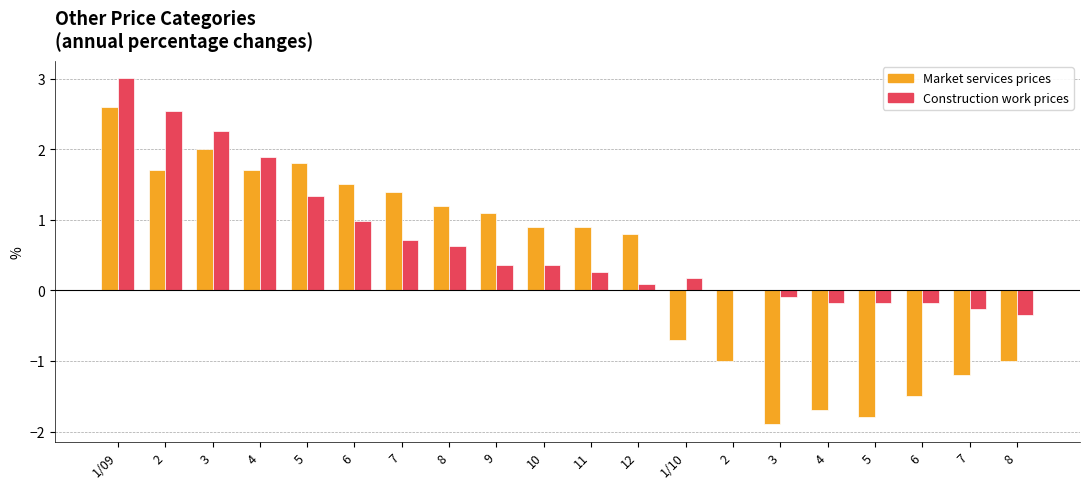

How many distinct data groups are displayed?

2